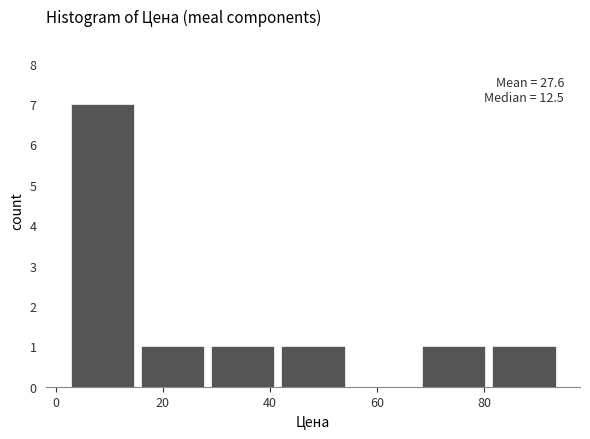

Which range on the x-axis has the tallest bar?

2 to 16